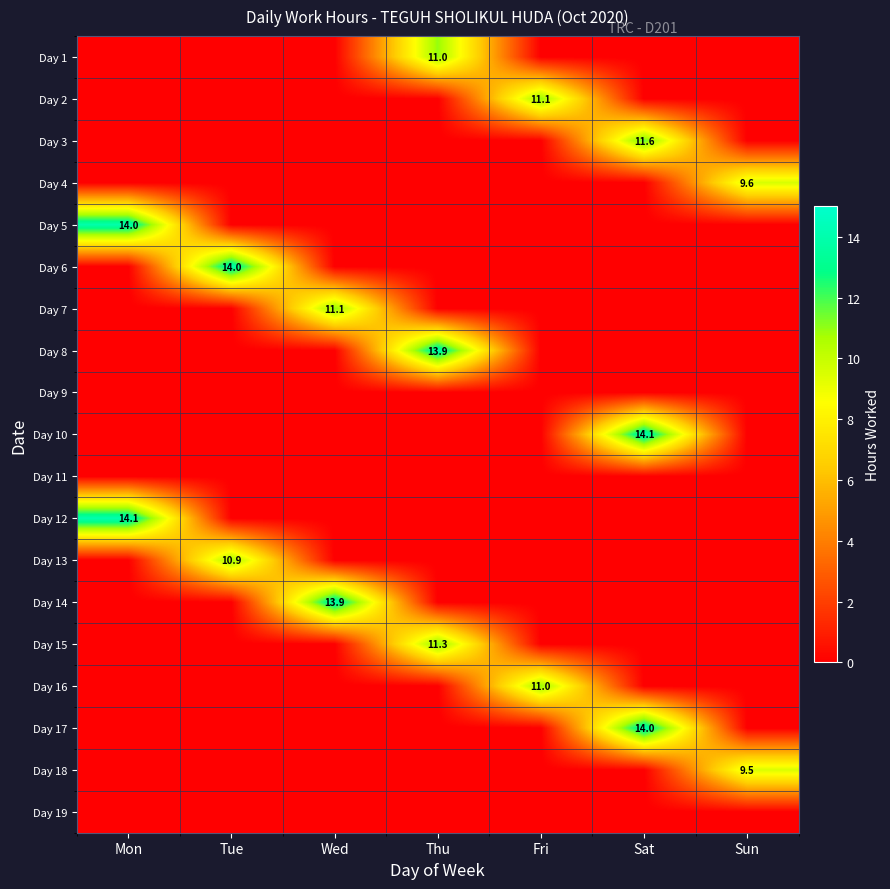

Is the value of Day 5 at Sun greater than the value of Day 9 at Tue?

No